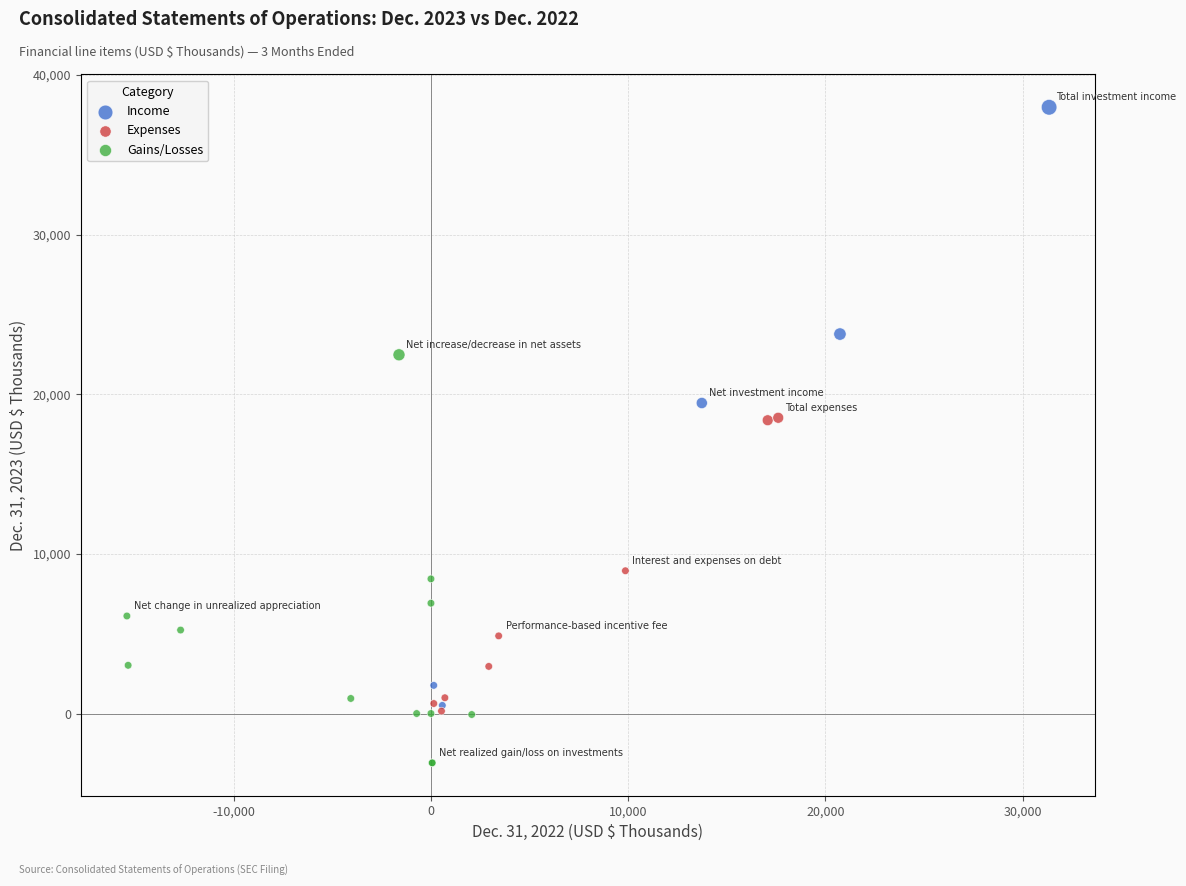

Which series has the largest Y range (max minus min)?

Income